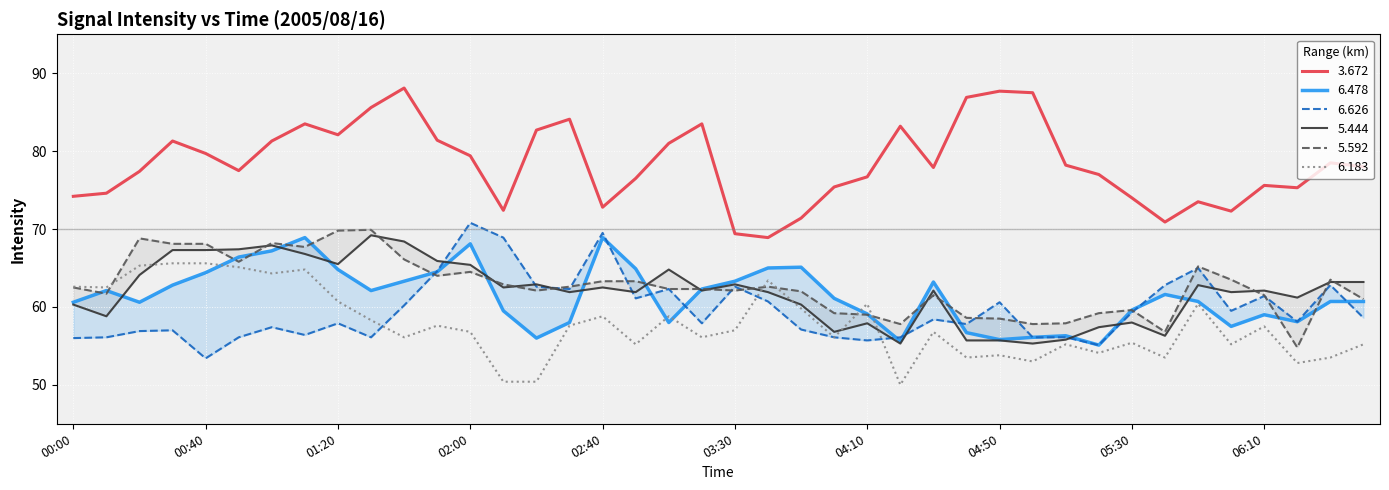

In 5.592, how many points are lower than both neighbors (excluding endpoints)?

10